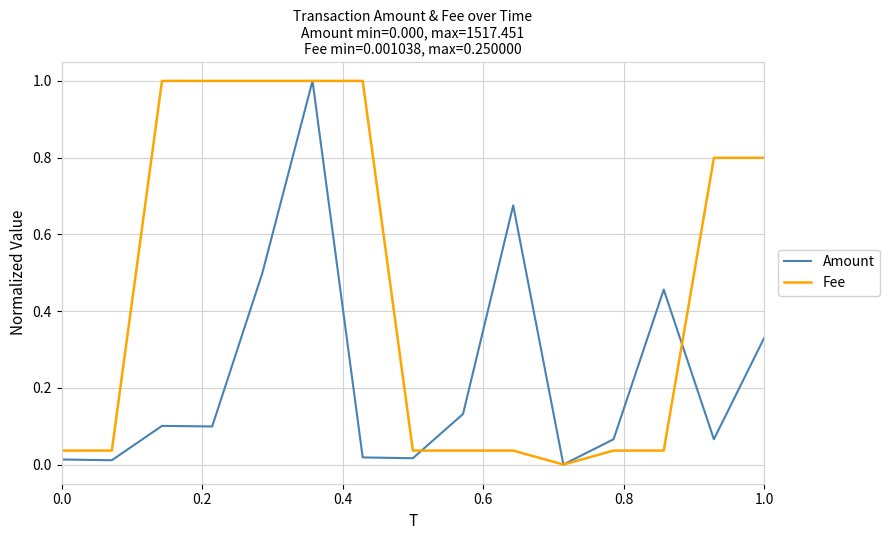

Rank the series by their average value, from highest to lowest.

Fee, Amount